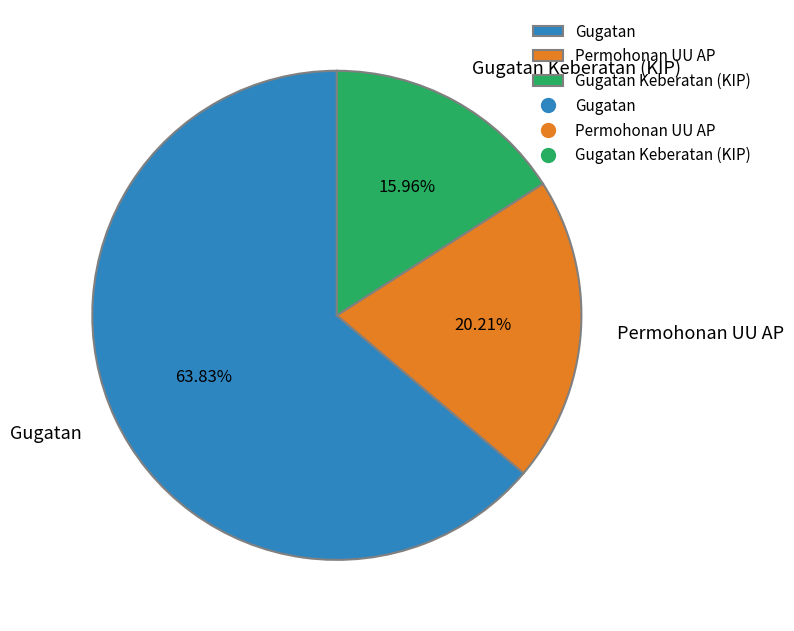

How many segments does this pie chart have?

3